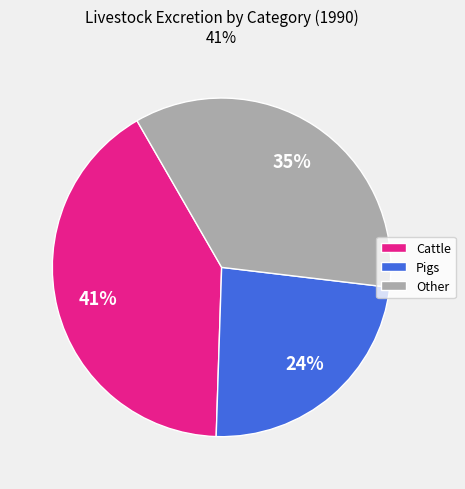

How many segments does this pie chart have?

3